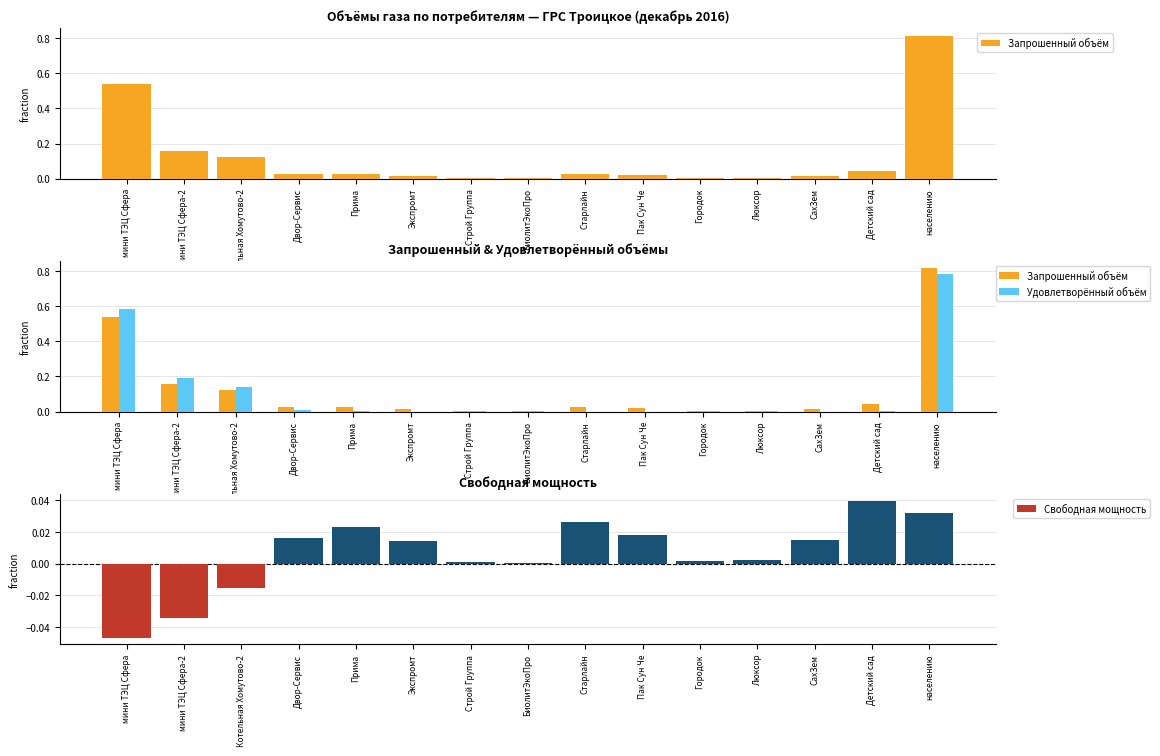

True or false: Свободная мощность has a value of -0.0 at Котельная Хомутово-2.

False